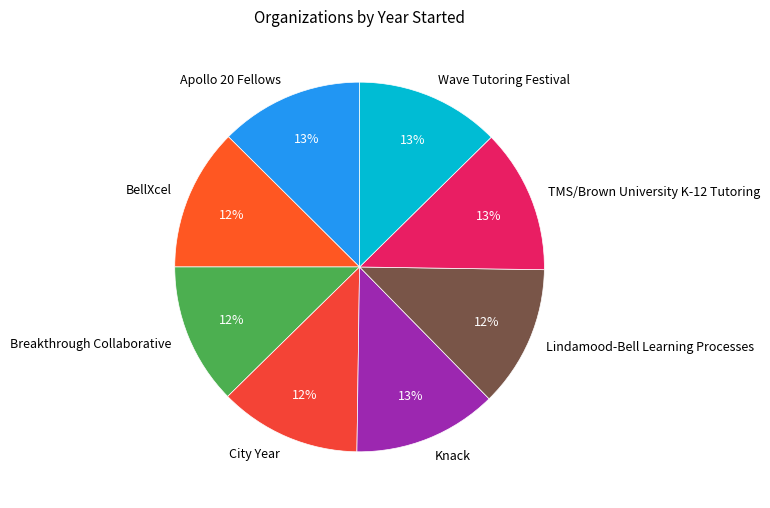

Is Apollo 20 Fellows the majority of the pie?

No